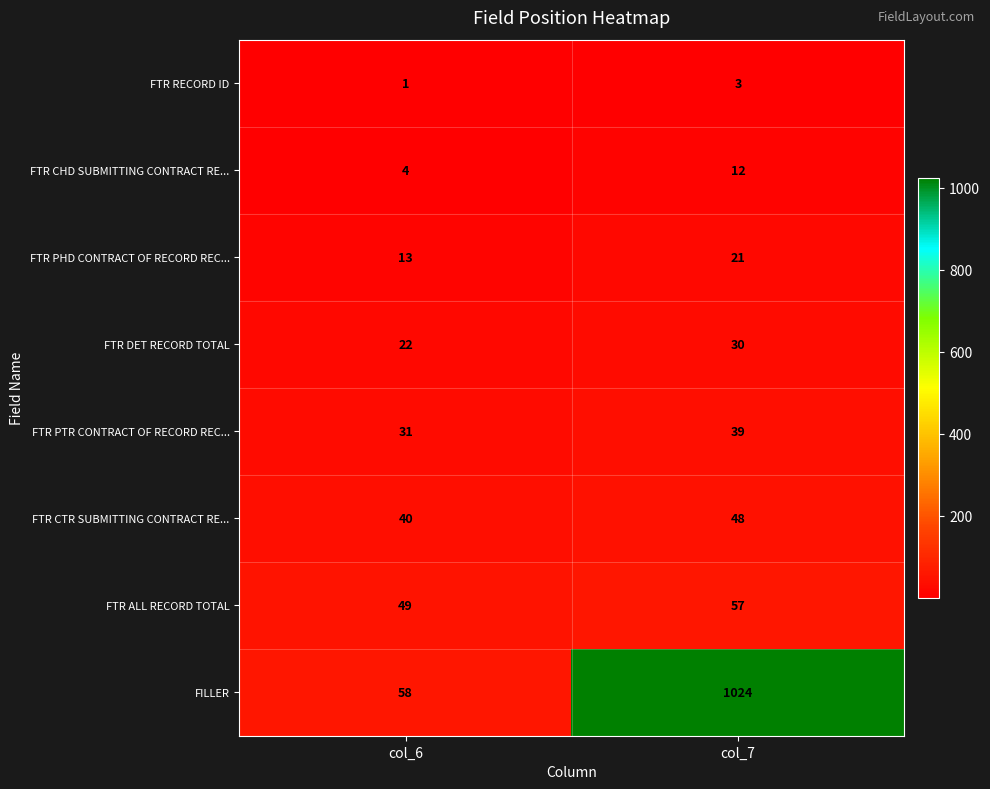

The FTR PTR CONTRACT OF RECORD REC... series shows 26 at col_7. True or false?

False